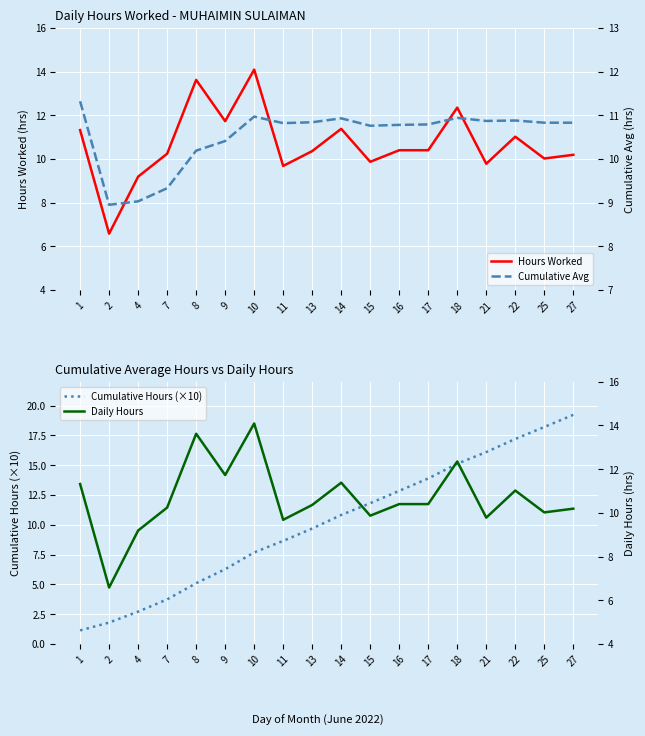

What is the value of the Cumulative Avg point at the 13th from the left?

10.8